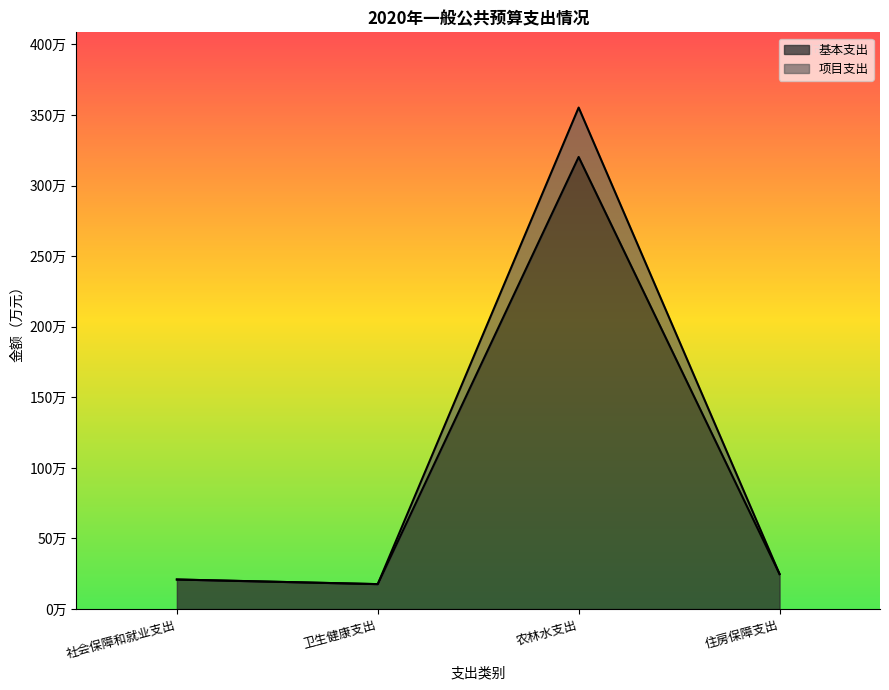

True or false: 基本支出 has a value of 37.1 at 住房保障支出.

False